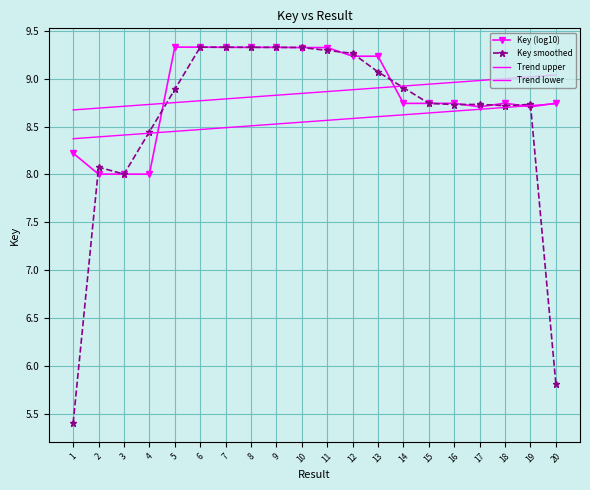

True or false: Trend lower and Trend upper intersect in this chart.

False